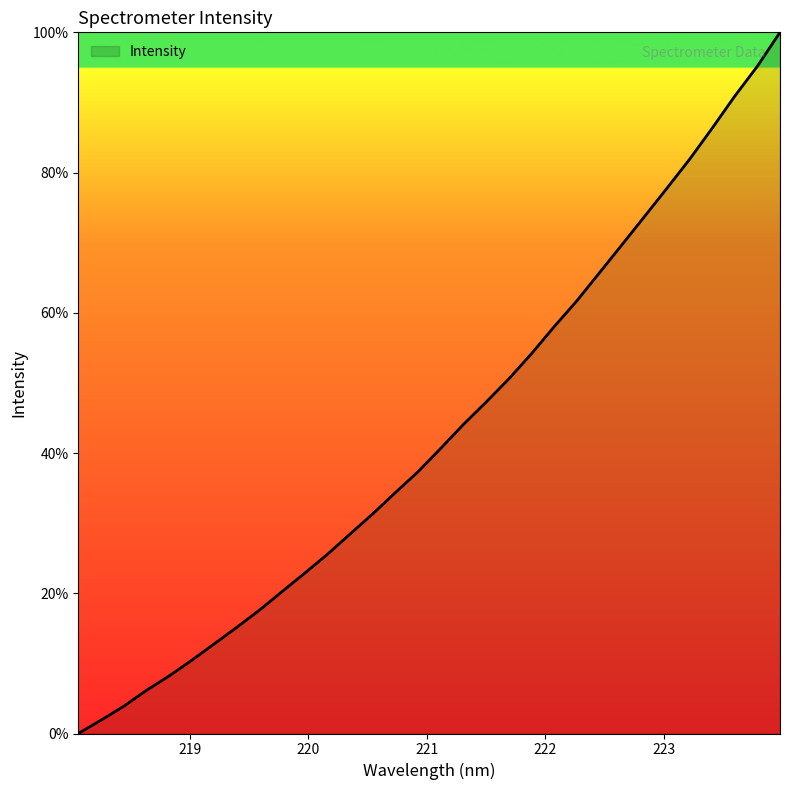

What is the greatest value displayed?

100.0